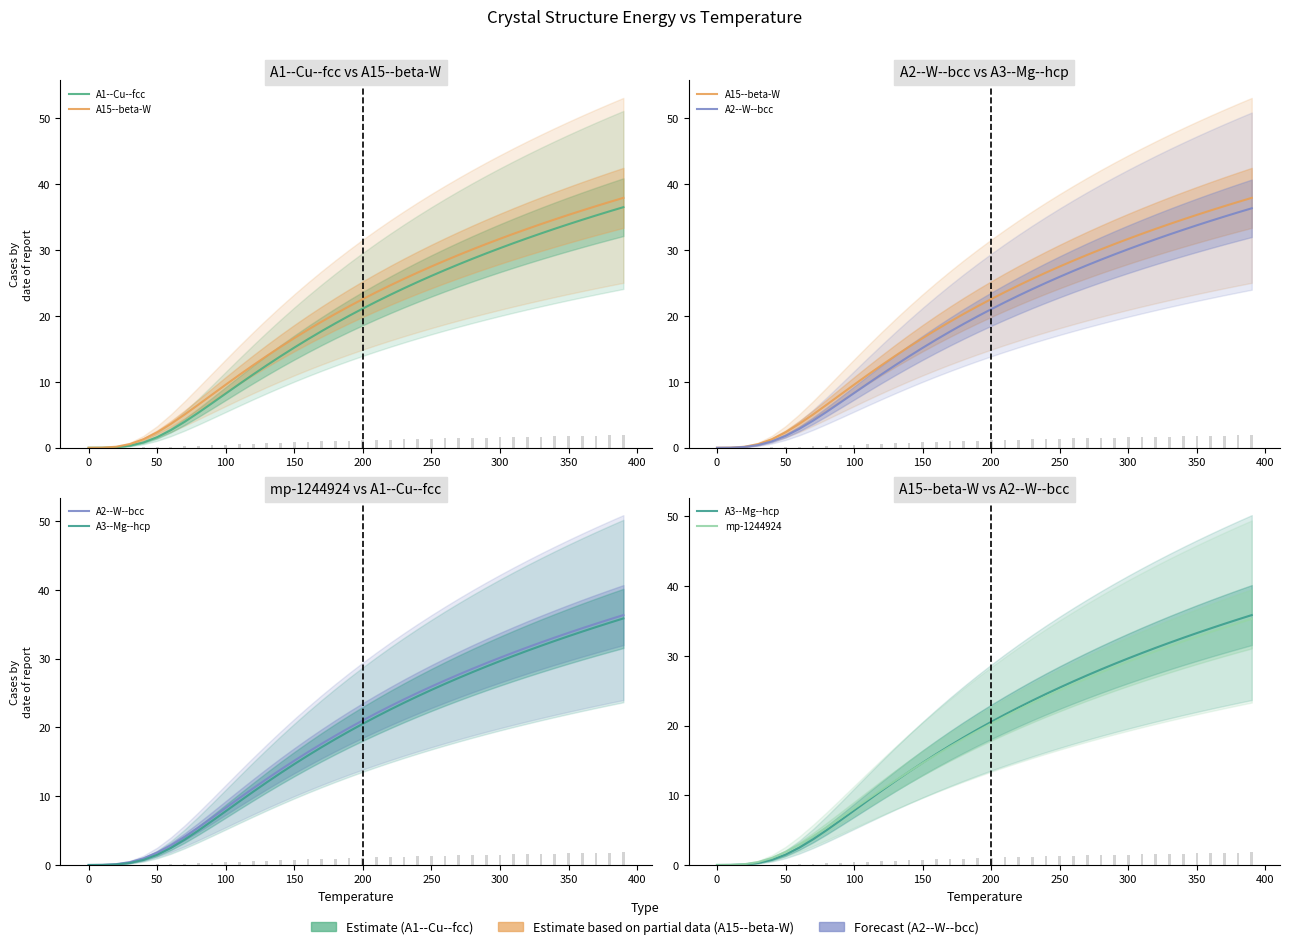

Reading left to right, extract all data points from this chart.

A1--Cu--fcc: 0.0	0.0	0.1	0.3	0.8	1.6	2.7	3.9	5.3	6.8	8.2	9.7	11.1	12.5	13.9	15.2	16.5	17.7	18.9	20.0	21.1	22.2	23.2	24.2	25.2	26.1	27.0	27.8	28.7	29.5	30.3	31.0	31.8	32.5	33.2	33.9	34.6	35.2	35.9	36.5
A15--beta-W: 0.0	0.0	0.2	0.5	1.3	2.3	3.6	5.0	6.5	8.0	9.6	11.1	12.5	13.9	15.3	16.6	17.9	19.1	20.3	21.5	22.6	23.6	24.6	25.6	26.6	27.5	28.4	29.3	30.1	30.9	31.7	32.5	33.2	33.9	34.6	35.3	36.0	36.7	37.3	37.9
A2--W--bcc: 0.0	0.0	0.1	0.4	1.0	1.8	2.9	4.1	5.4	6.9	8.3	9.7	11.1	12.5	13.9	15.2	16.4	17.6	18.8	19.9	21.0	22.1	23.1	24.1	25.0	25.9	26.8	27.7	28.5	29.3	30.1	30.9	31.6	32.4	33.1	33.8	34.4	35.1	35.7	36.3
A3--Mg--hcp: 0.0	0.0	0.1	0.3	0.7	1.5	2.5	3.7	5.0	6.4	7.8	9.2	10.6	12.0	13.4	14.7	15.9	17.1	18.3	19.4	20.5	21.6	22.6	23.6	24.5	25.5	26.3	27.2	28.0	28.9	29.6	30.4	31.1	31.9	32.6	33.3	33.9	34.6	35.2	35.8
mp-1244924: 0.0	0.0	0.1	0.4	1.0	1.9	2.9	4.1	5.4	6.7	8.1	9.4	10.8	12.1	13.4	14.6	15.8	17.0	18.1	19.2	20.3	21.3	22.3	23.2	24.2	25.1	25.9	26.8	27.6	28.4	29.2	29.9	30.7	31.4	32.1	32.8	33.4	34.1	34.7	35.3